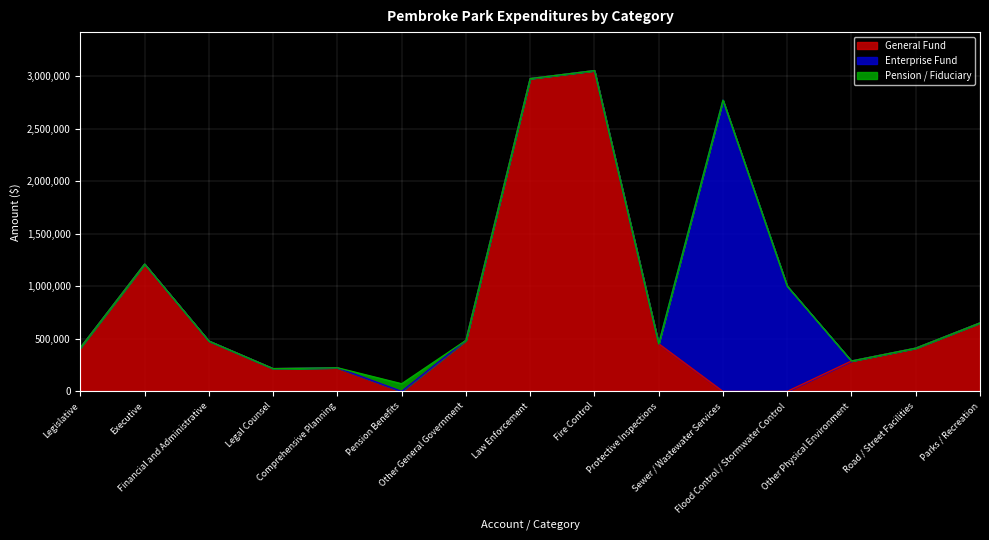

List the labels in order of Pension / Fiduciary value, smallest first.

Legislative, Executive, Financial and Administrative, Legal Counsel, Comprehensive Planning, Other General Government, Law Enforcement, Fire Control, Protective Inspections, Sewer / Wastewater Services, Flood Control / Stormwater Control, Other Physical Environment, Road / Street Facilities, Parks / Recreation, Pension Benefits